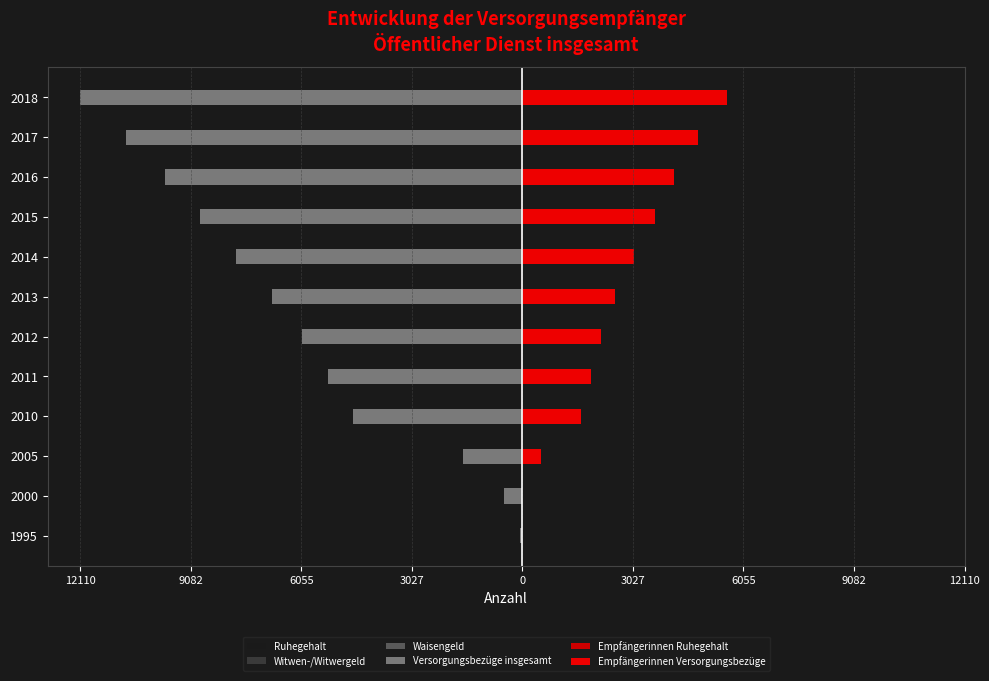

Is the value of Witwen-/Witwergeld at 2018 greater than the value of Waisengeld at 2000?

No